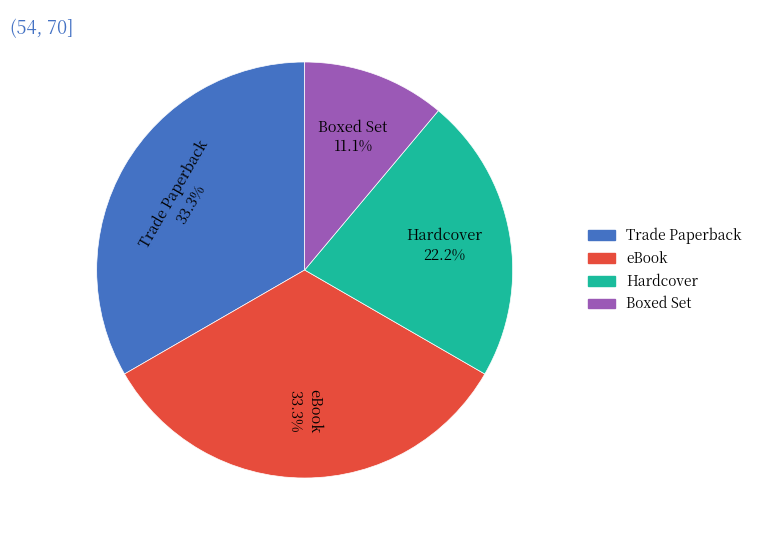

How many segments does this pie chart have?

4